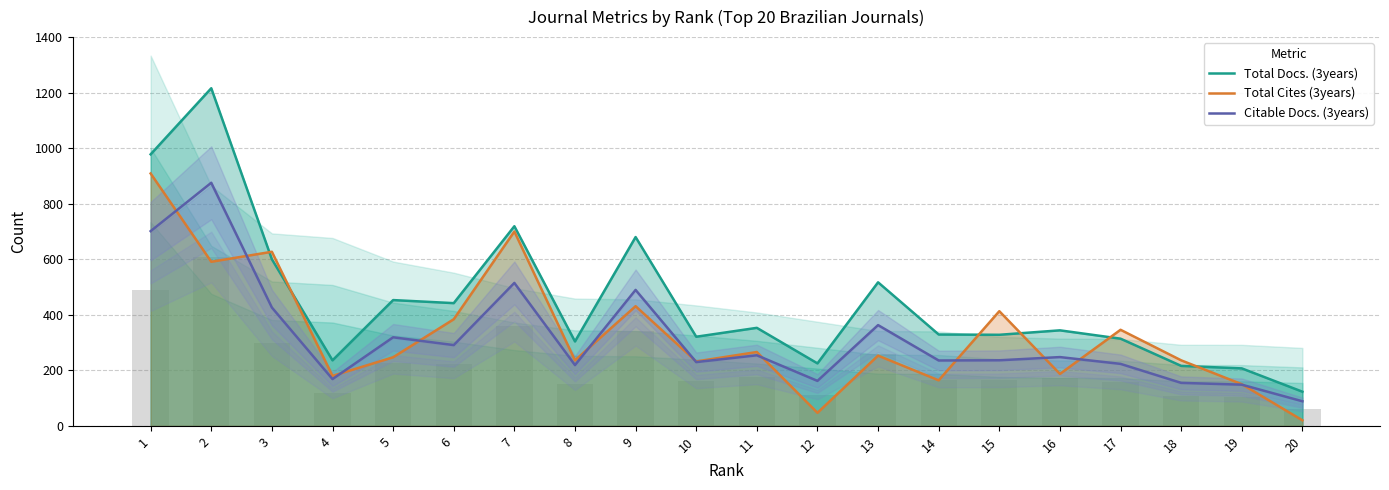

Rank the series at 11 from highest to lowest value.

Total Docs. (3years), Total Cites (3years), Citable Docs. (3years)